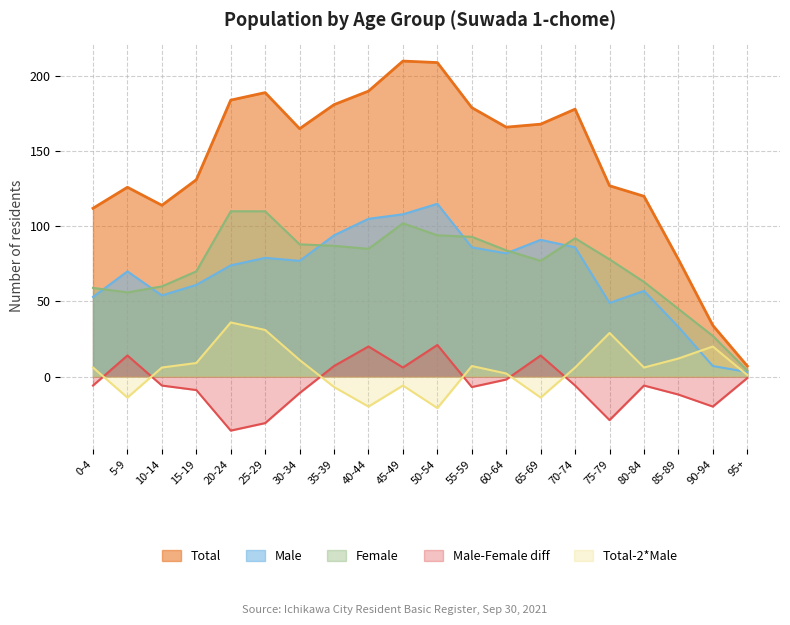

The Female (0-4 group) series shows 166 at 55-59. True or false?

False